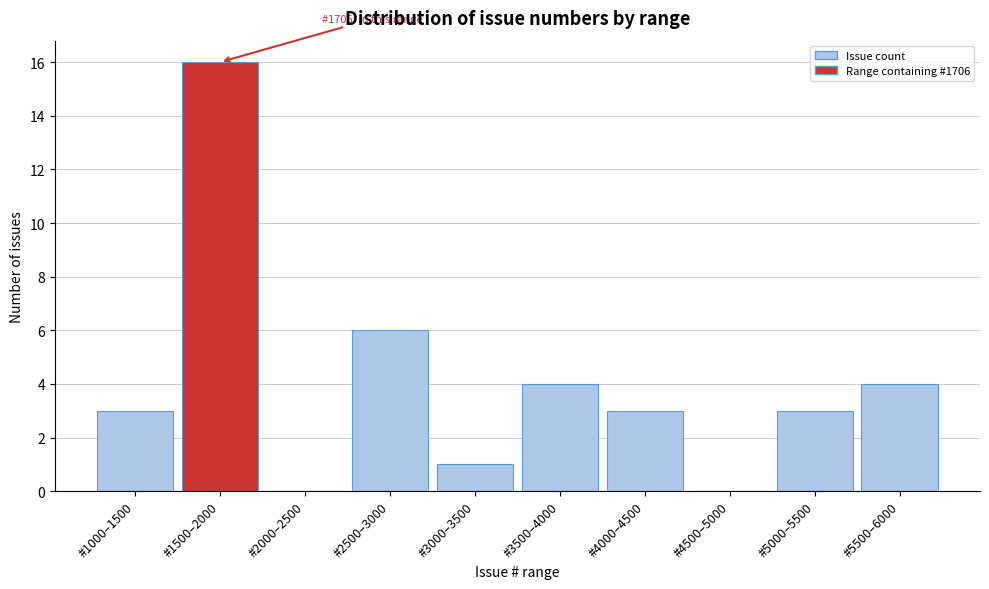

Reading left to right, list all the values displayed in this chart.

#1000–1500=3	#1500–2000=16	#2000–2500=0	#2500–3000=6	#3000–3500=1	#3500–4000=4	#4000–4500=3	#4500–5000=0	#5000–5500=3	#5500–6000=4